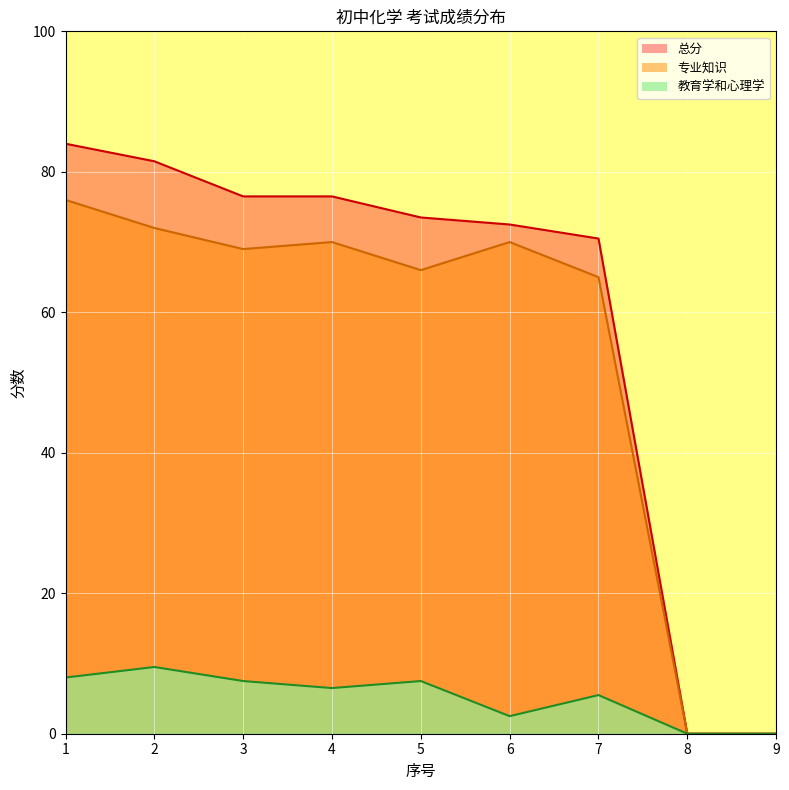

Where does the 总分 series first go above 73?

1